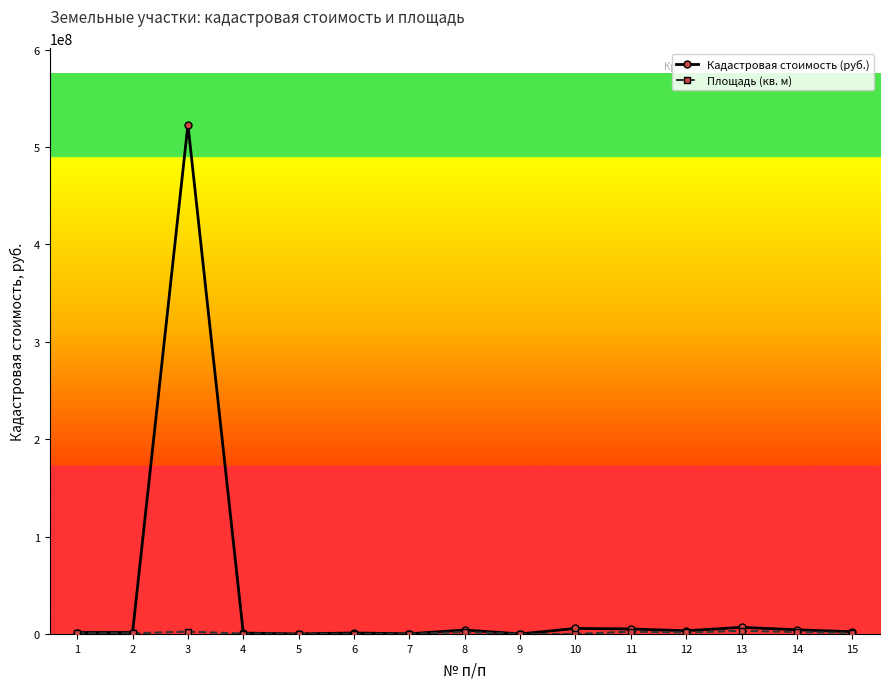

How many data points does each series have?

15